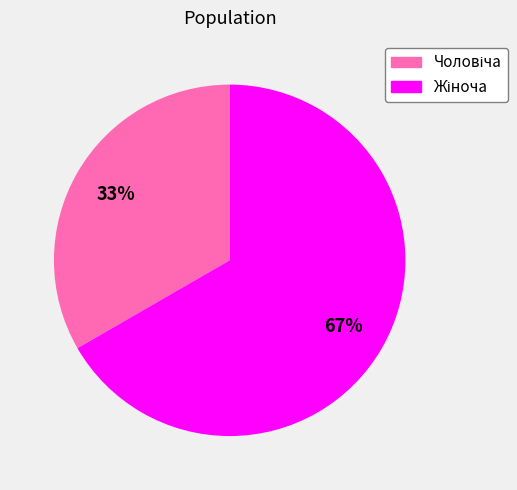

To the nearest percent, what is the average slice percentage?

50%